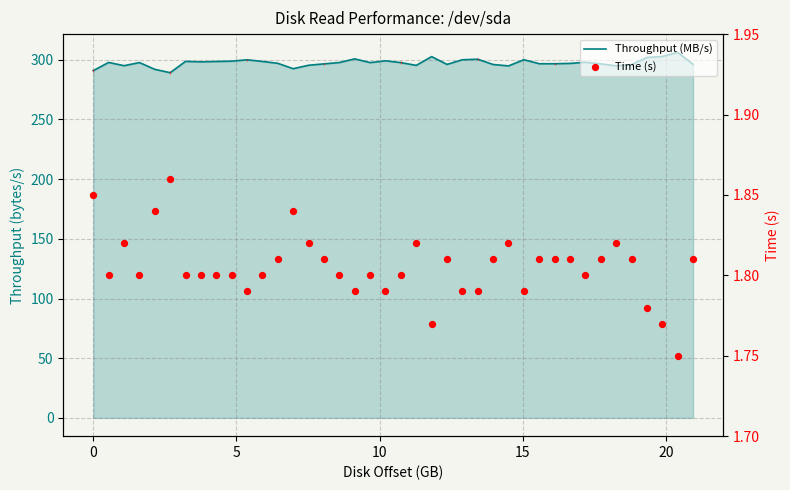

Which series has the largest Y range (max minus min)?

Throughput (MB/s)